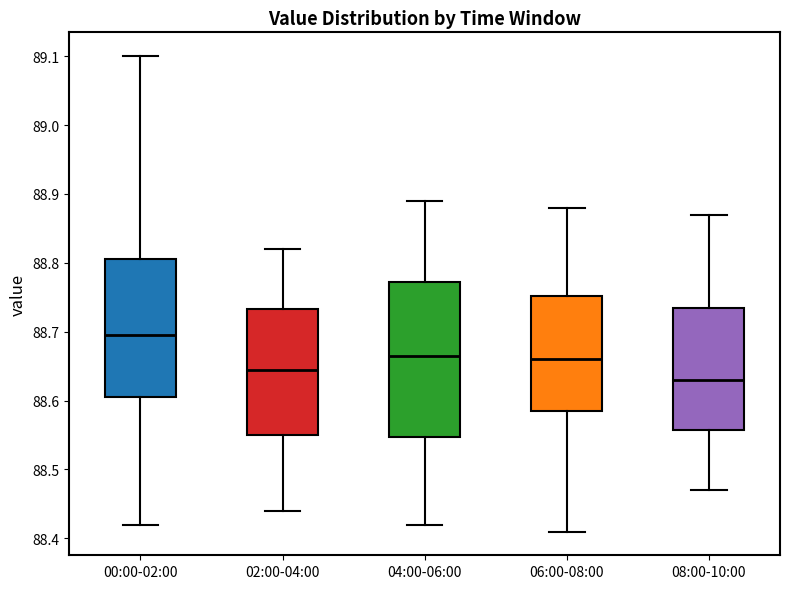

Reading left to right, transcribe this box plot: for each box, give where its median line is, the range the box spans, and where its two whiskers end, as read against the y-axis. The values are not printed on the chart, so give them approximately, as read against the axis.

00:00-02:00: median 88.70, box 88.61 to 88.81, whiskers 88.42 to 89.10
02:00-04:00: median 88.65, box 88.55 to 88.73, whiskers 88.44 to 88.82
04:00-06:00: median 88.67, box 88.55 to 88.77, whiskers 88.42 to 88.89
06:00-08:00: median 88.66, box 88.59 to 88.75, whiskers 88.41 to 88.88
08:00-10:00: median 88.63, box 88.56 to 88.74, whiskers 88.47 to 88.87